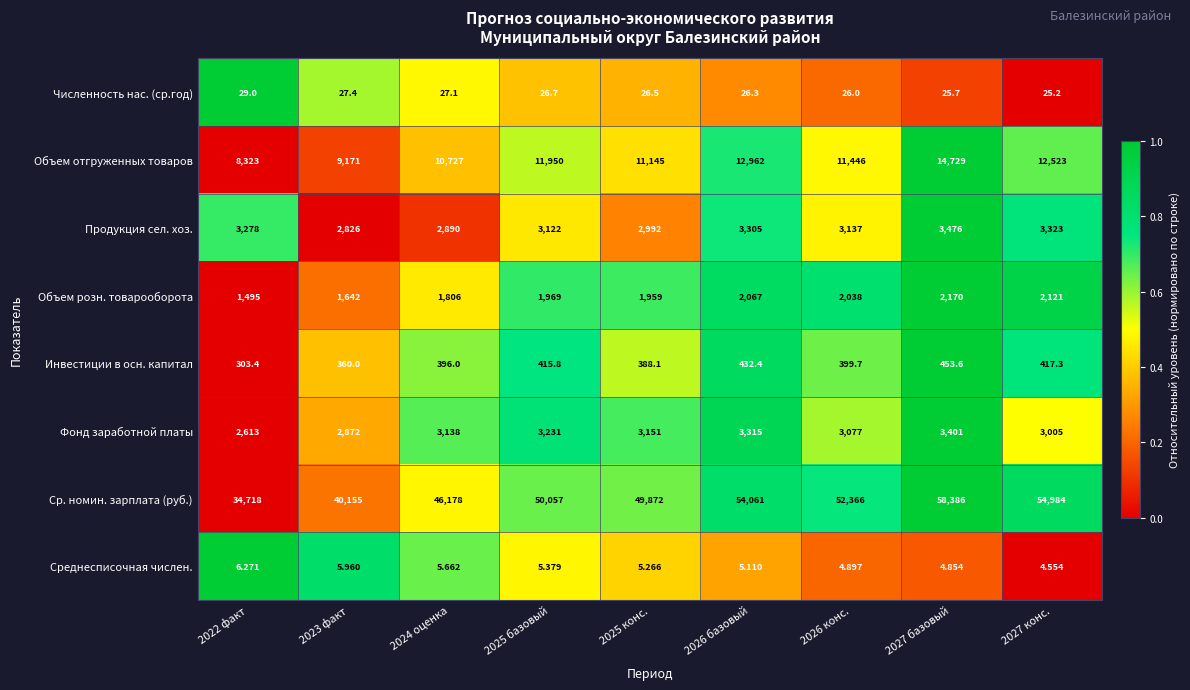

Which series has the largest total across all categories?

Ср. номин. зарплата (руб.)